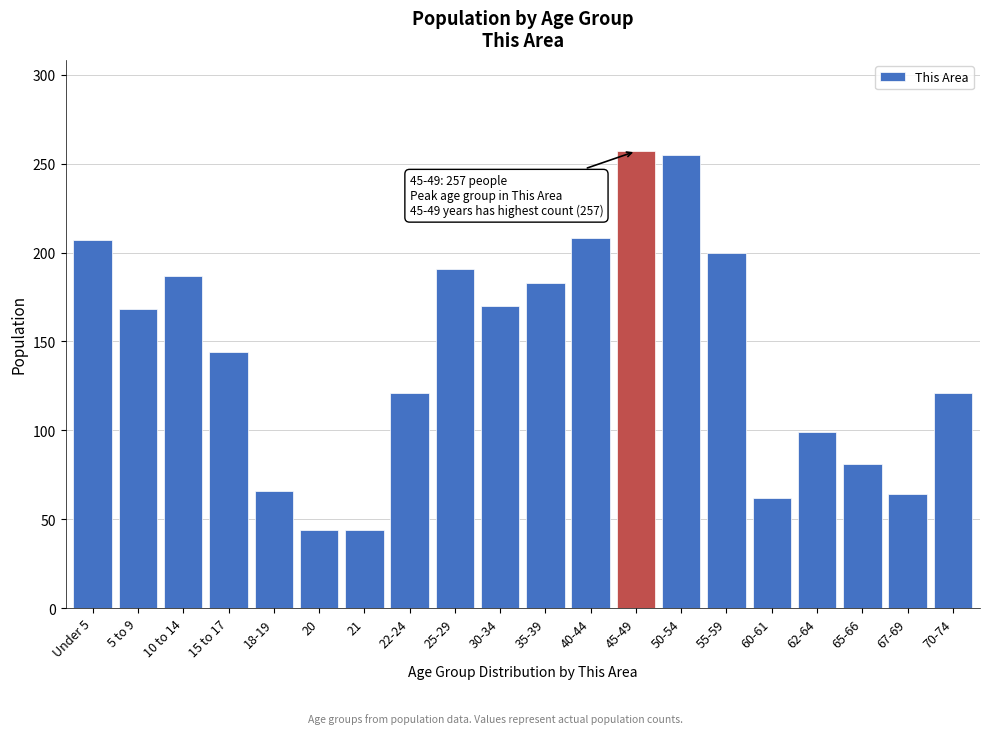

What is the label of the 12th bar from the right?

25-29